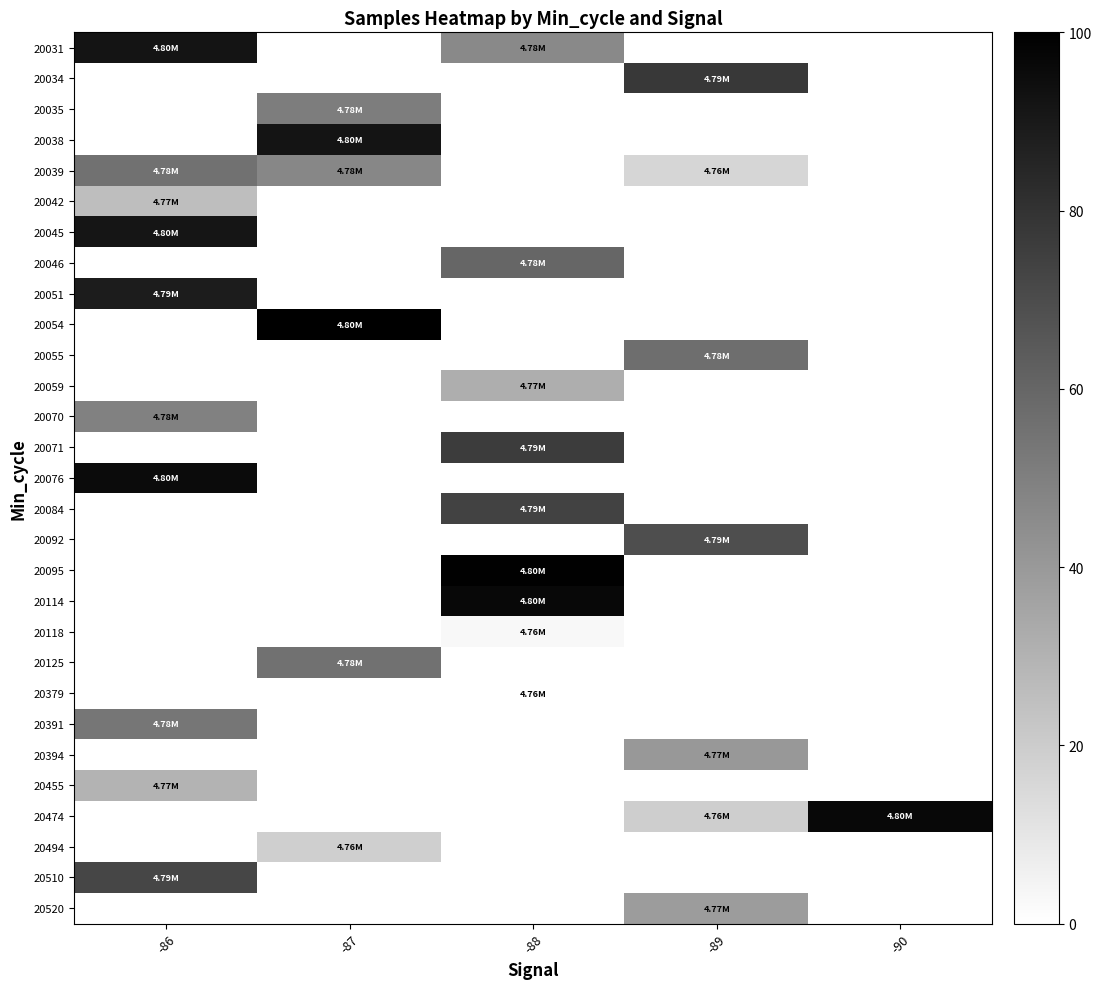

Rank the categories by 20045 value from highest to lowest.

-86, -87, -88, -89, -90